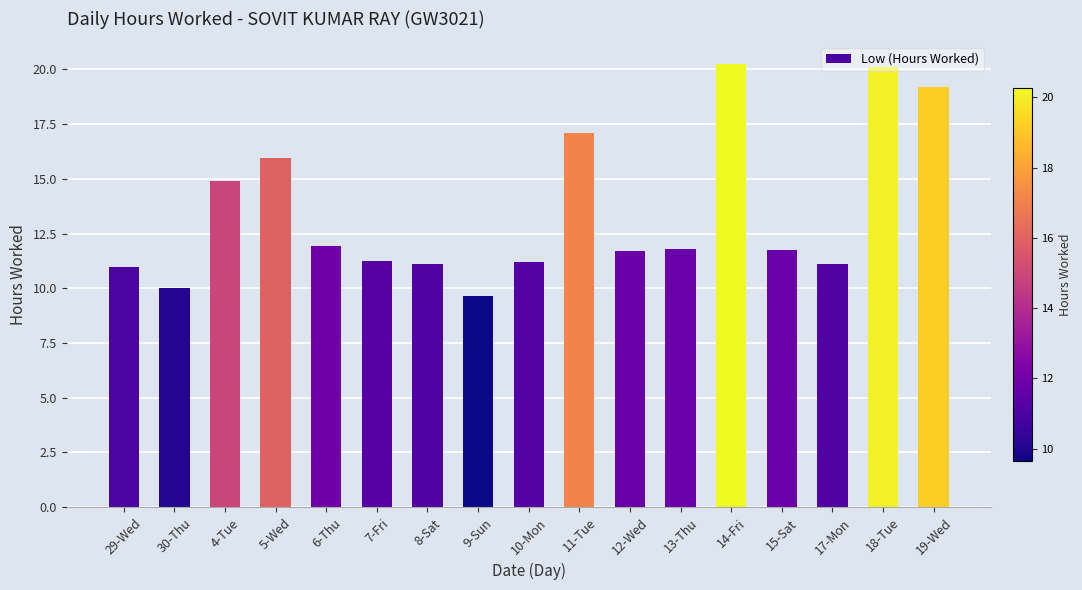

What is the smallest value displayed?

9.7